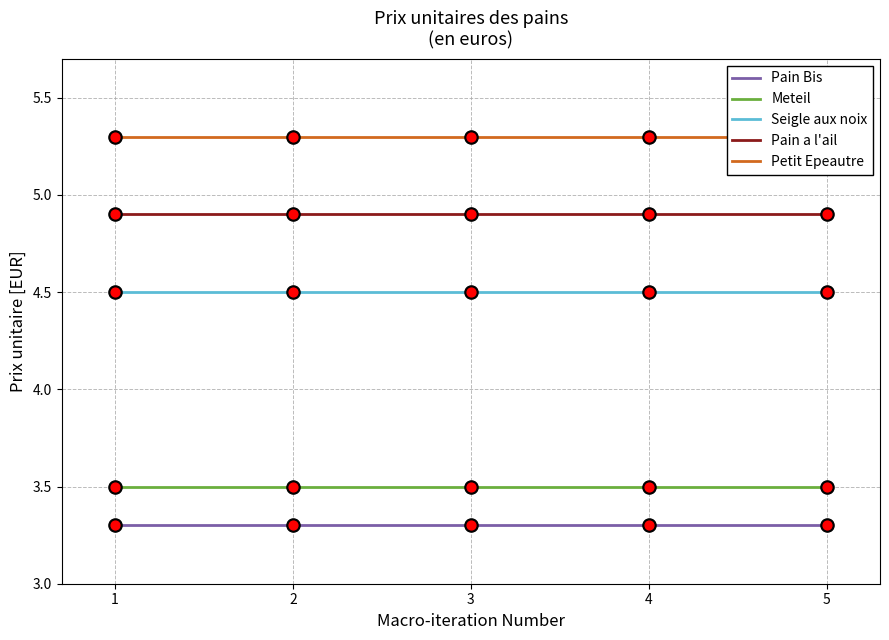

Which series has the largest Y range (max minus min)?

Pain Bis